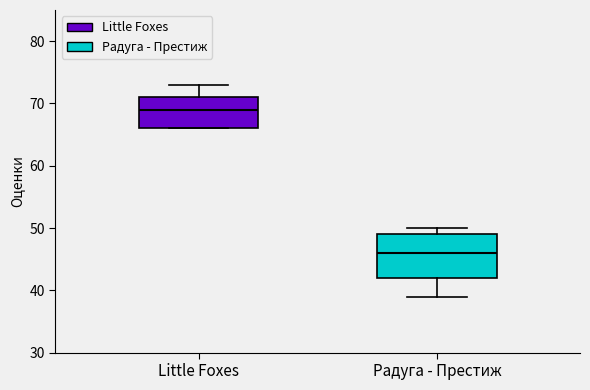

Where is the upper edge of the box for Радуга - Престиж on the y-axis? The values are not printed on the chart, so give them approximately, as read against the axis.

49